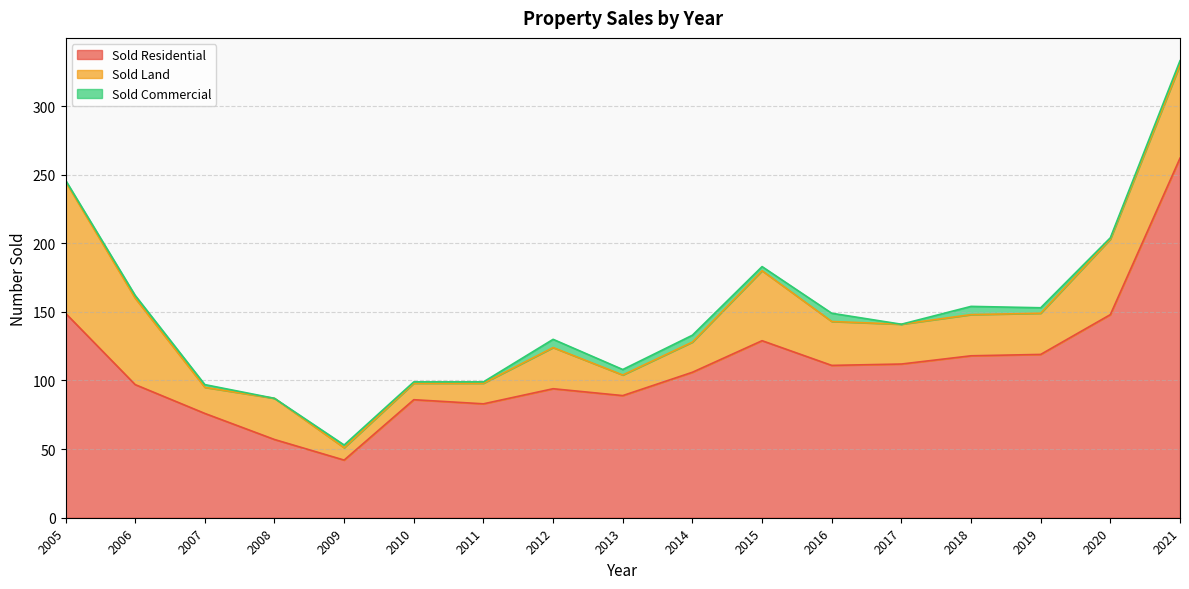

What is the difference between the Sold Land values at 2006 and 2013?

48